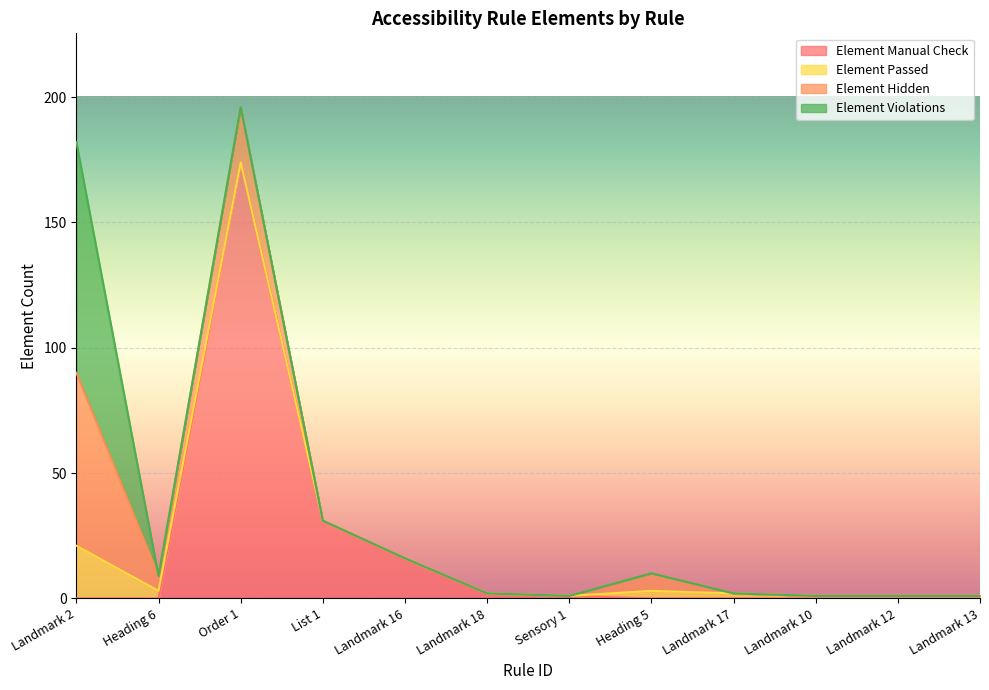

How many values in the Element Hidden series exceed 0?

4